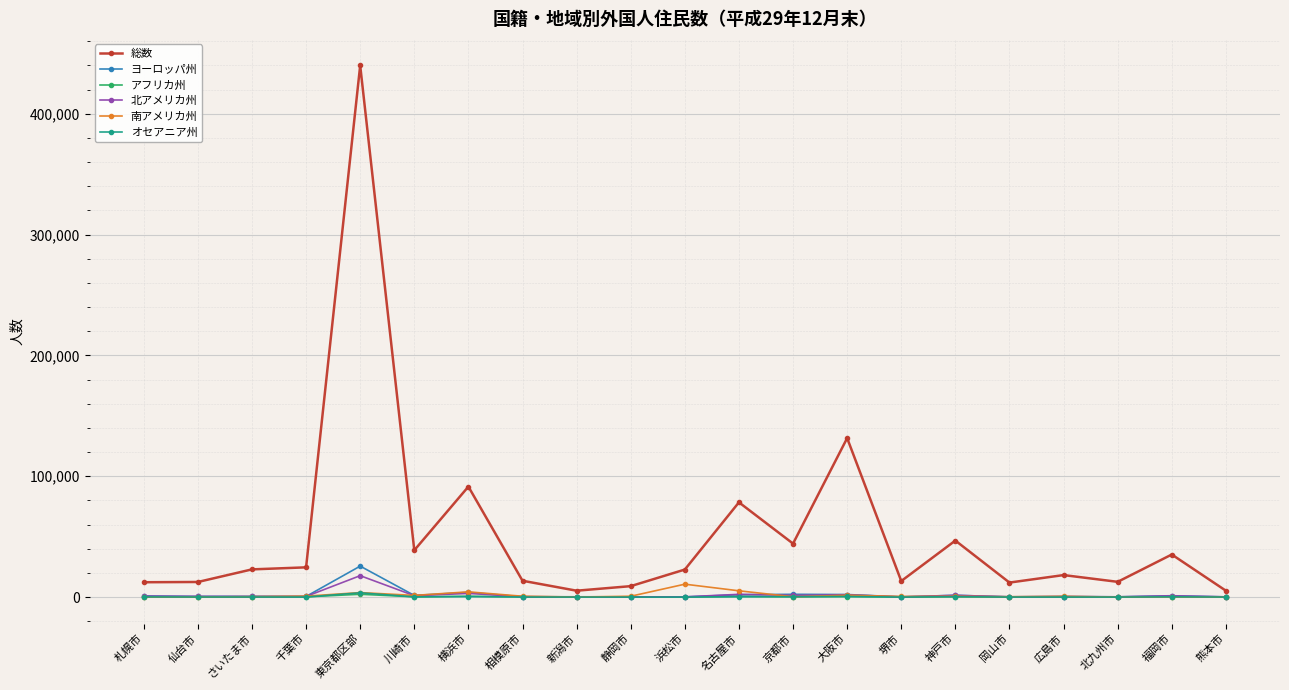

Which series changed the most between 横浜市 and 広島市?

総数